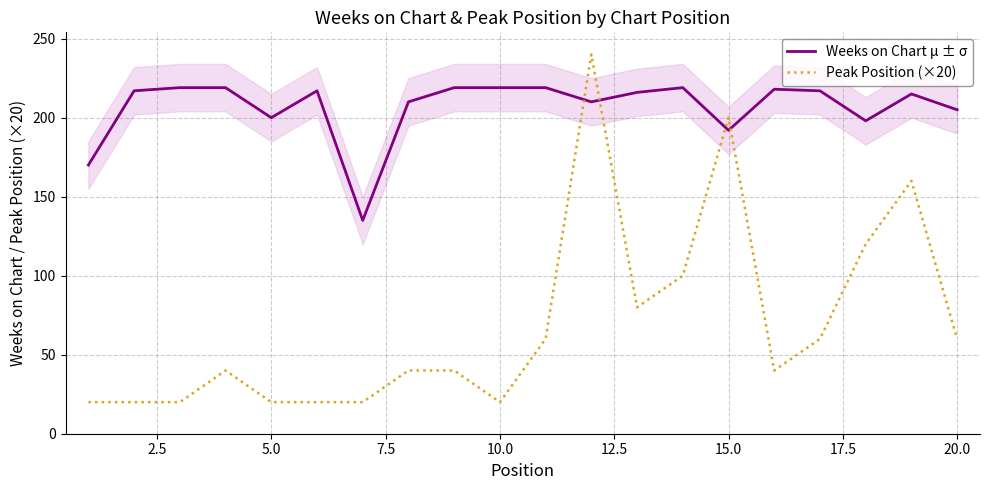

Is it true that Peak Position (×20) equals 61 at 15.0?

False